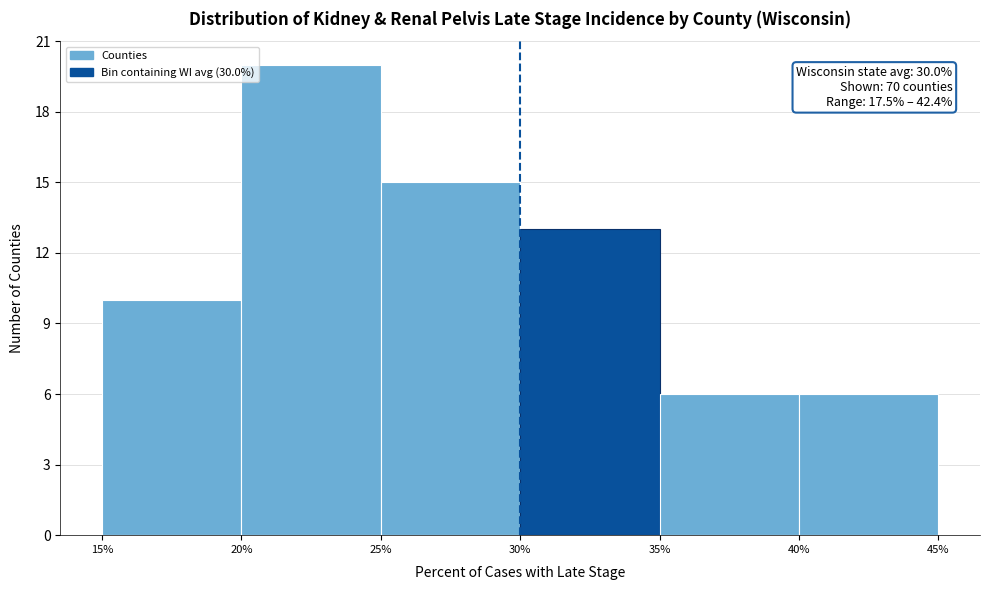

Which range on the x-axis has the tallest bar?

20% to 25%